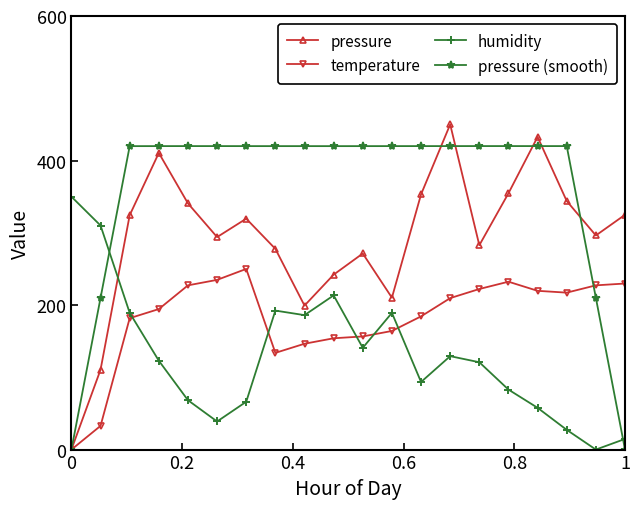

Which series has the widest spread of values?

pressure